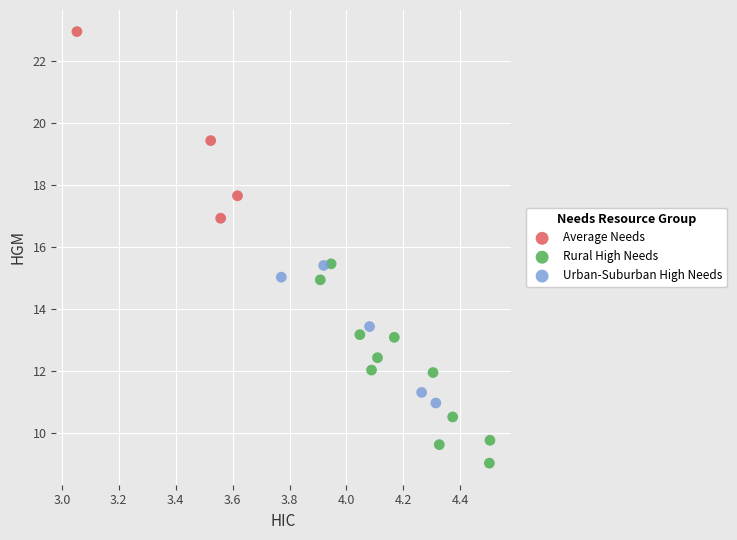

What are all the series names shown in the legend?

Average Needs, Rural High Needs, Urban-Suburban High Needs